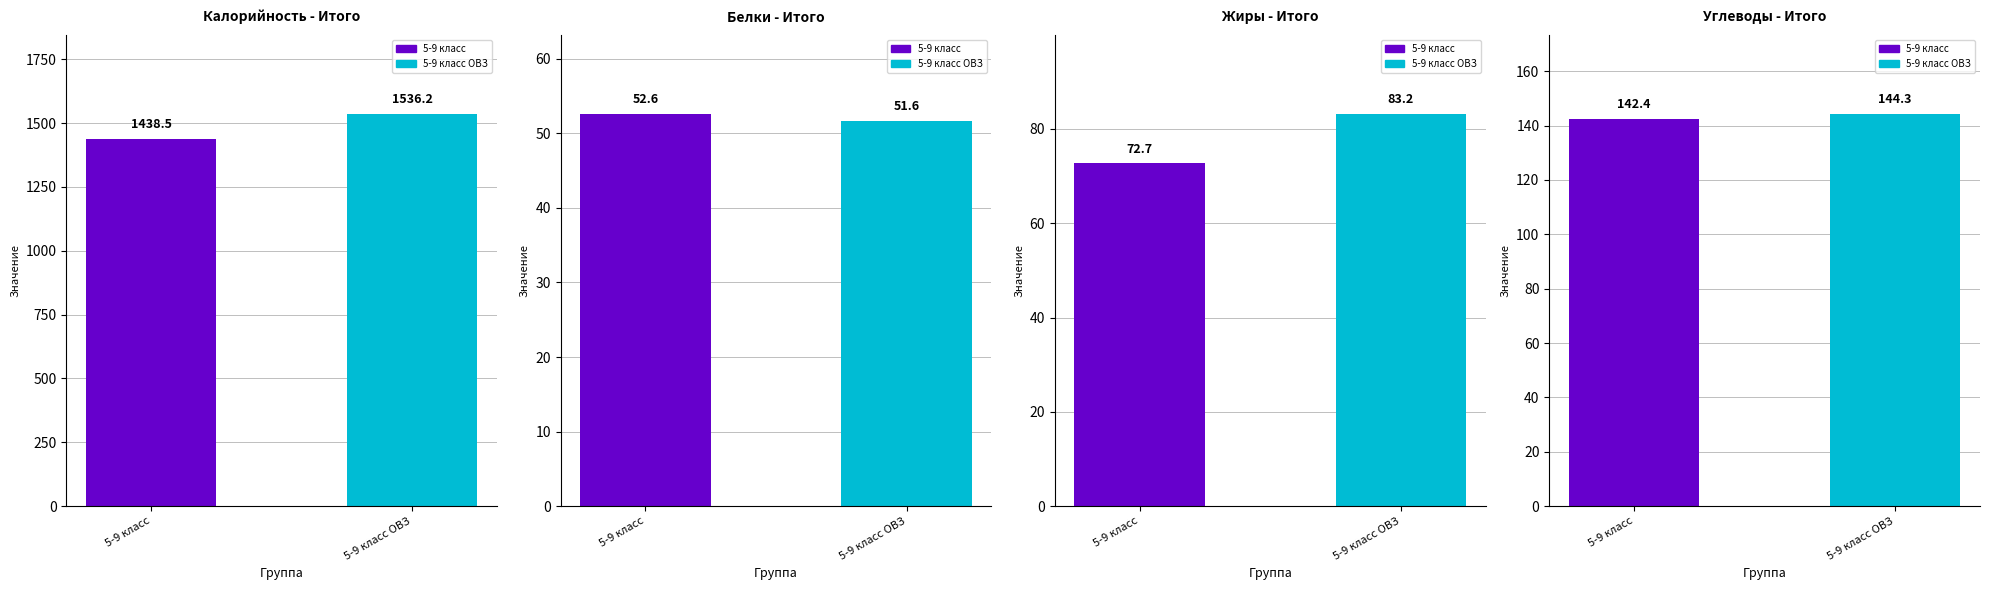

What is the approximate value of Калорийность at 5-9 класс ОВЗ?

1536.2